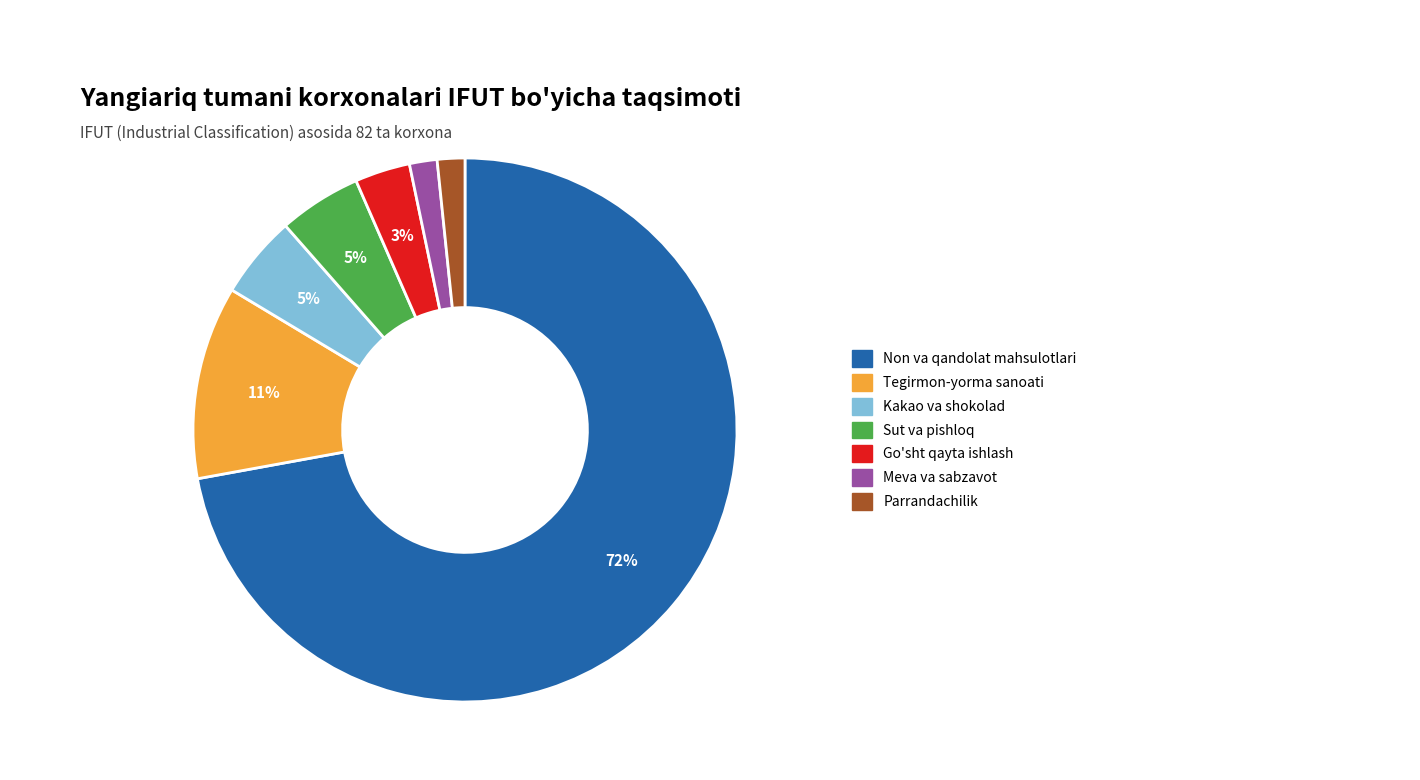

Which slice is the largest?

Non va qandolat mahsulotlari